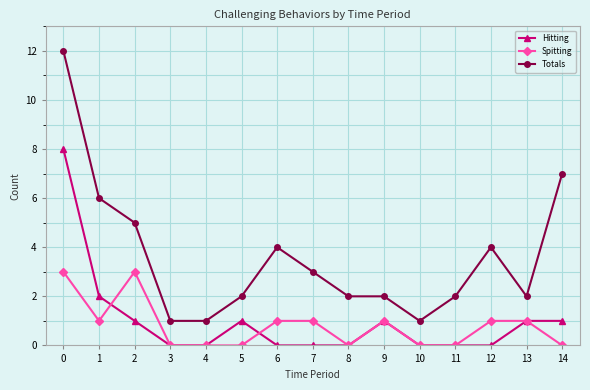

True or false: Totals and Spitting intersect in this chart.

False